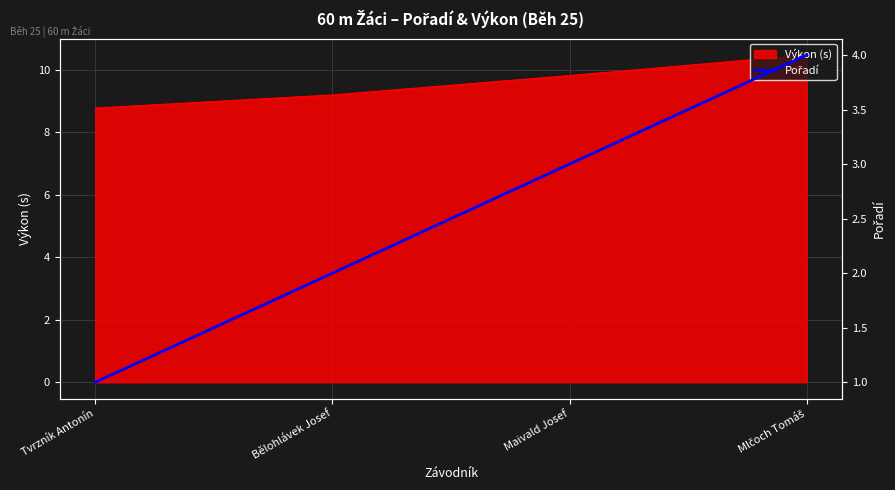

What is the difference between the maximum and minimum values?

3